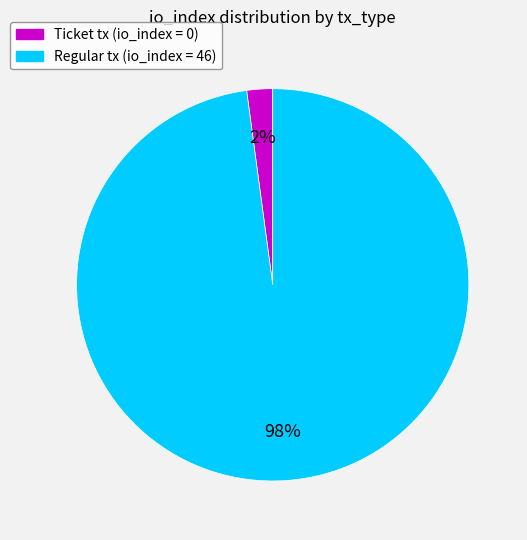

Which slice is the smallest?

Ticket tx (io_index = 0)